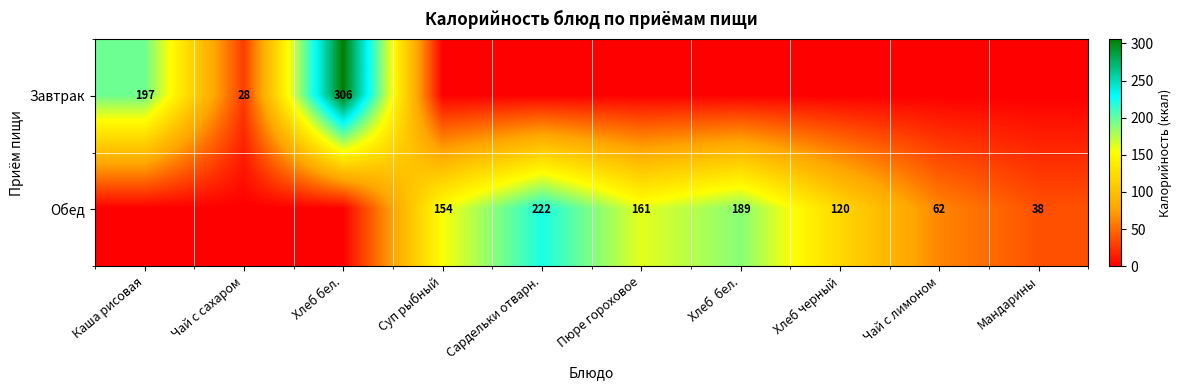

The value of Обед at Суп рыбный is 251. True or false?

False